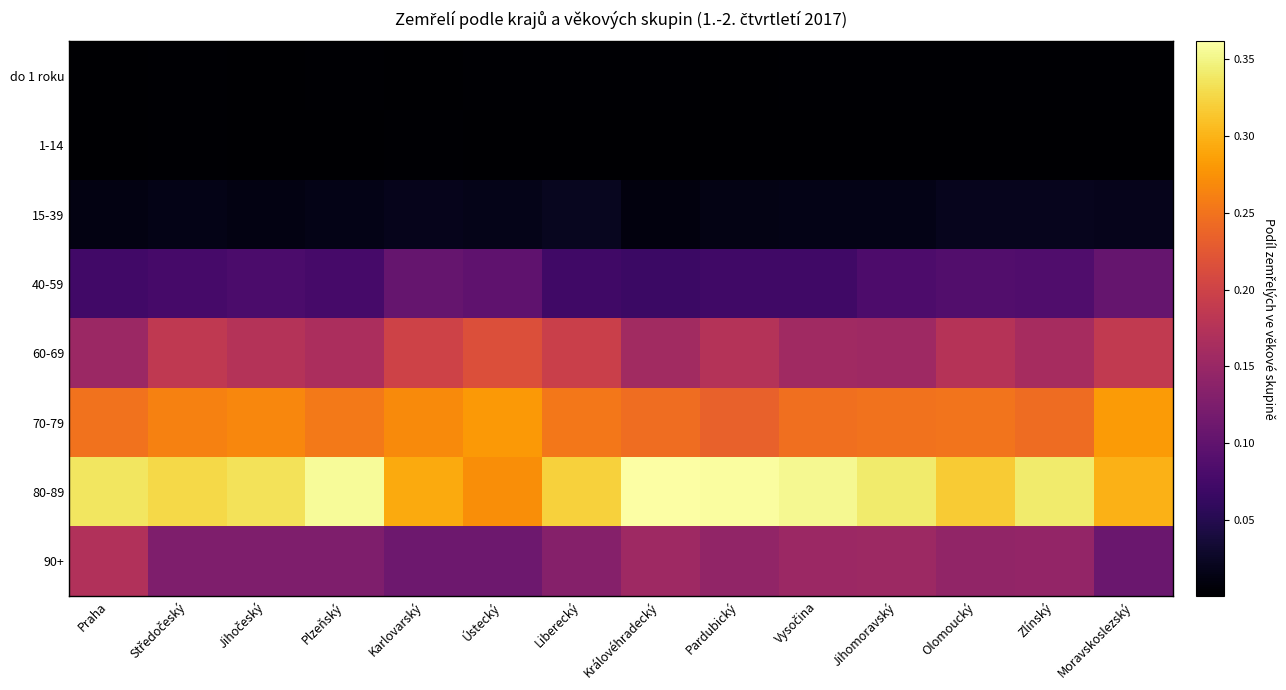

At Karlovarský, list the series in order from largest to smallest.

80-89, 70-79, 60-69, 90+, 40-59, 15-39, 1-14, do 1 roku